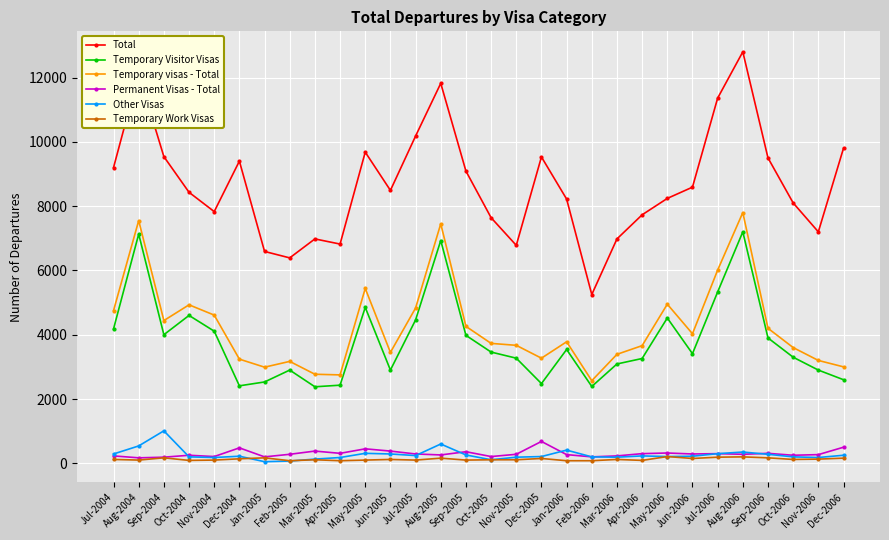

True or false: Temporary visas - Total has more than 2 points higher than both neighbors.

True